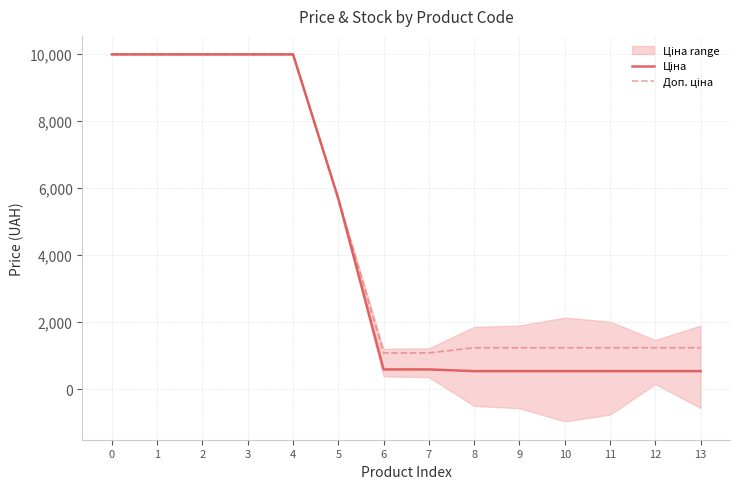

Count the number of categories in the chart.

14